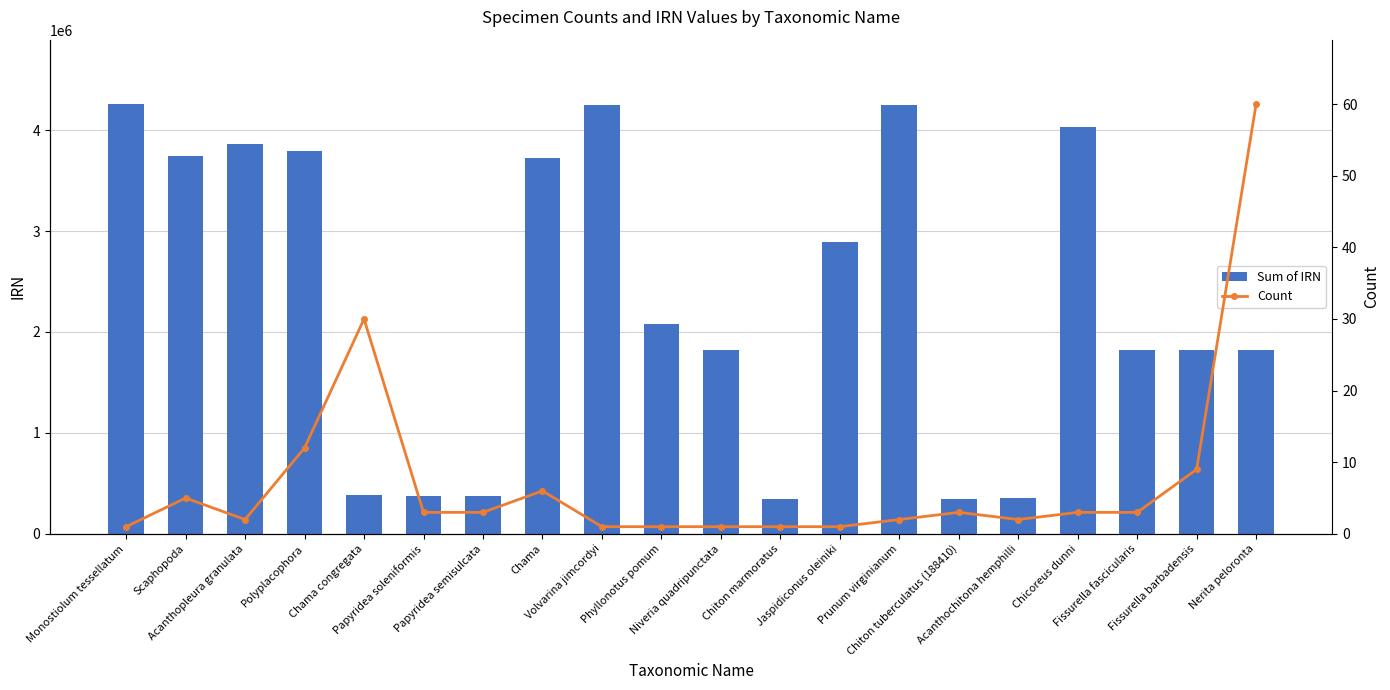

What is the sum of all Sum of IRN values?

46349425